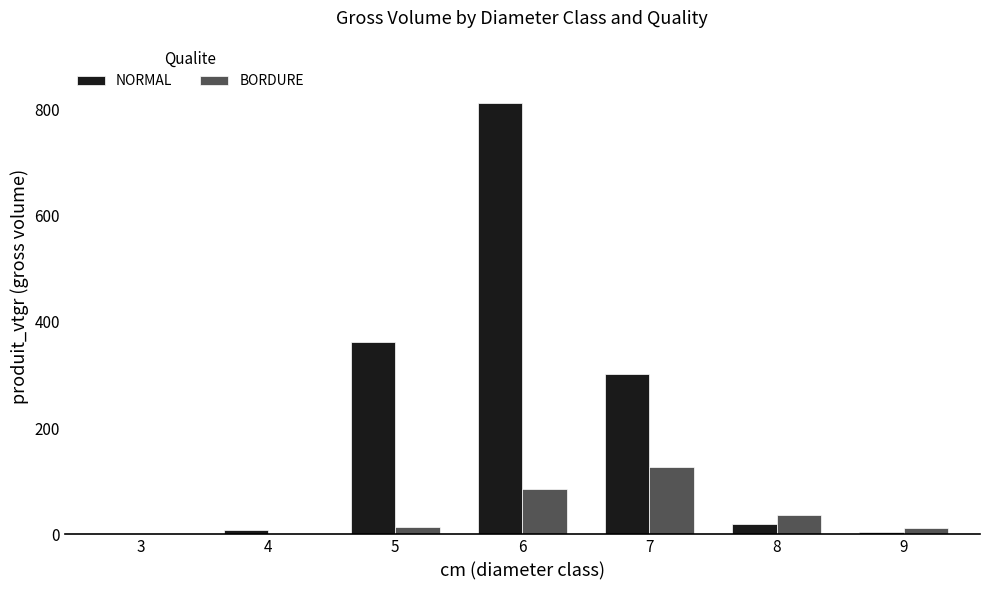

Which series changed the most between 3 and 6?

NORMAL